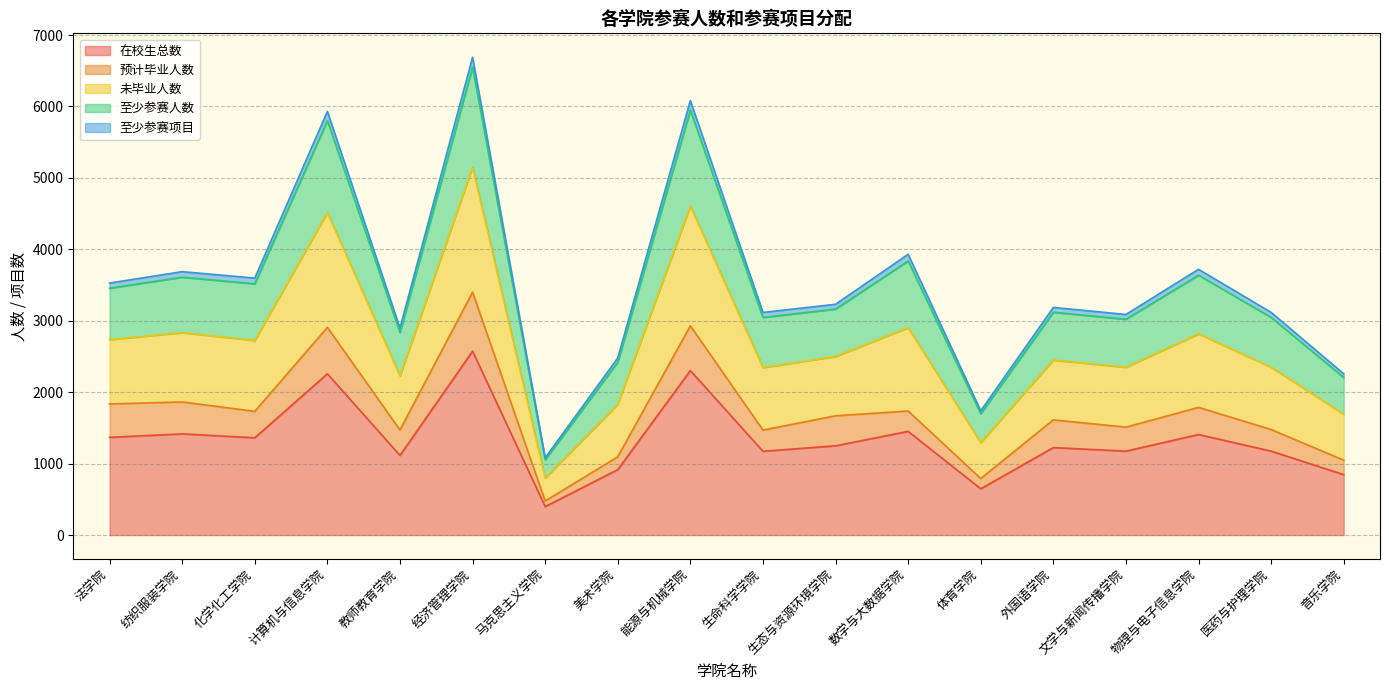

The 至少参赛人数 series shows 2063.3 at 医药与护理学院. True or false?

False